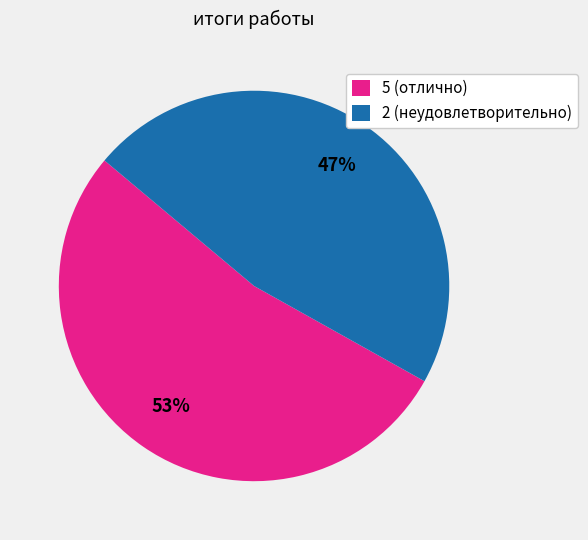

Rank the categories by value from highest to lowest.

5 (отлично), 2 (неудовлетворительно)